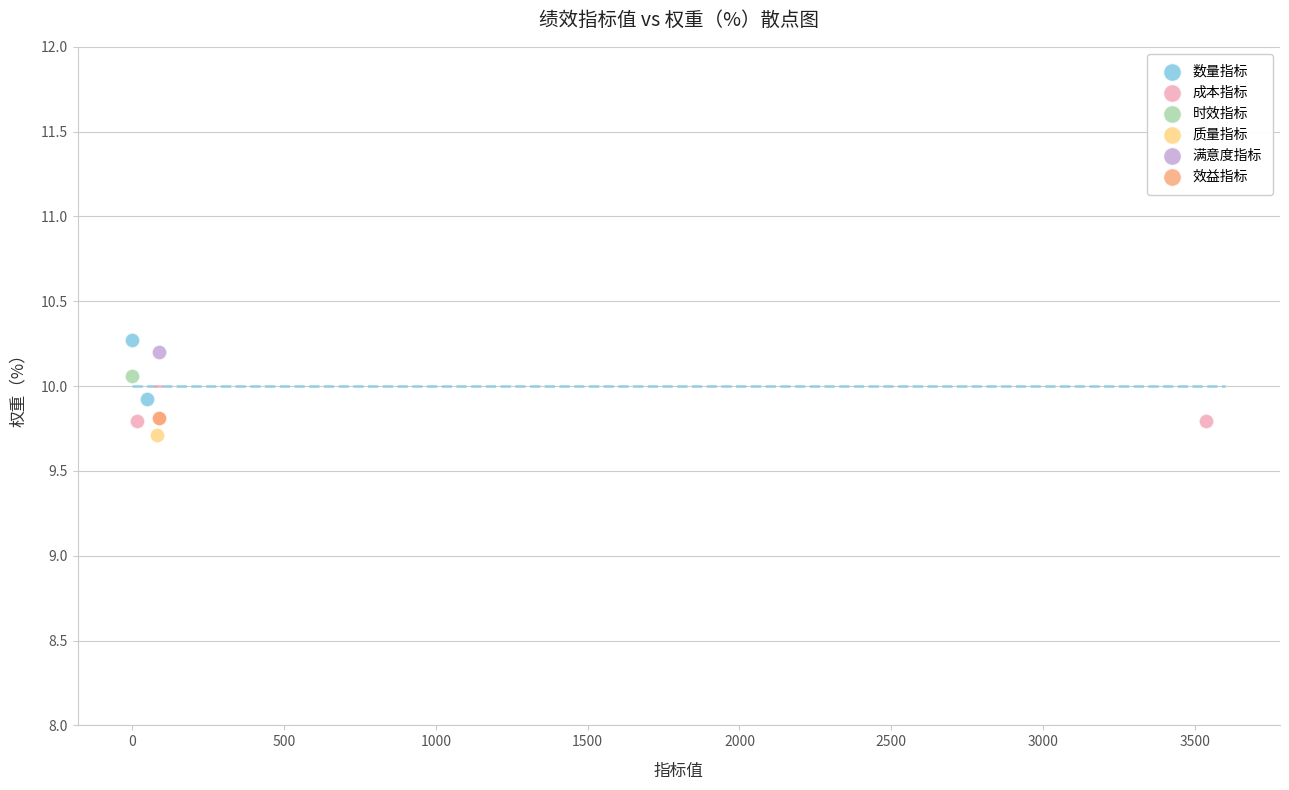

What are all the series names shown in the legend?

数量指标, 成本指标, 时效指标, 质量指标, 满意度指标, 效益指标